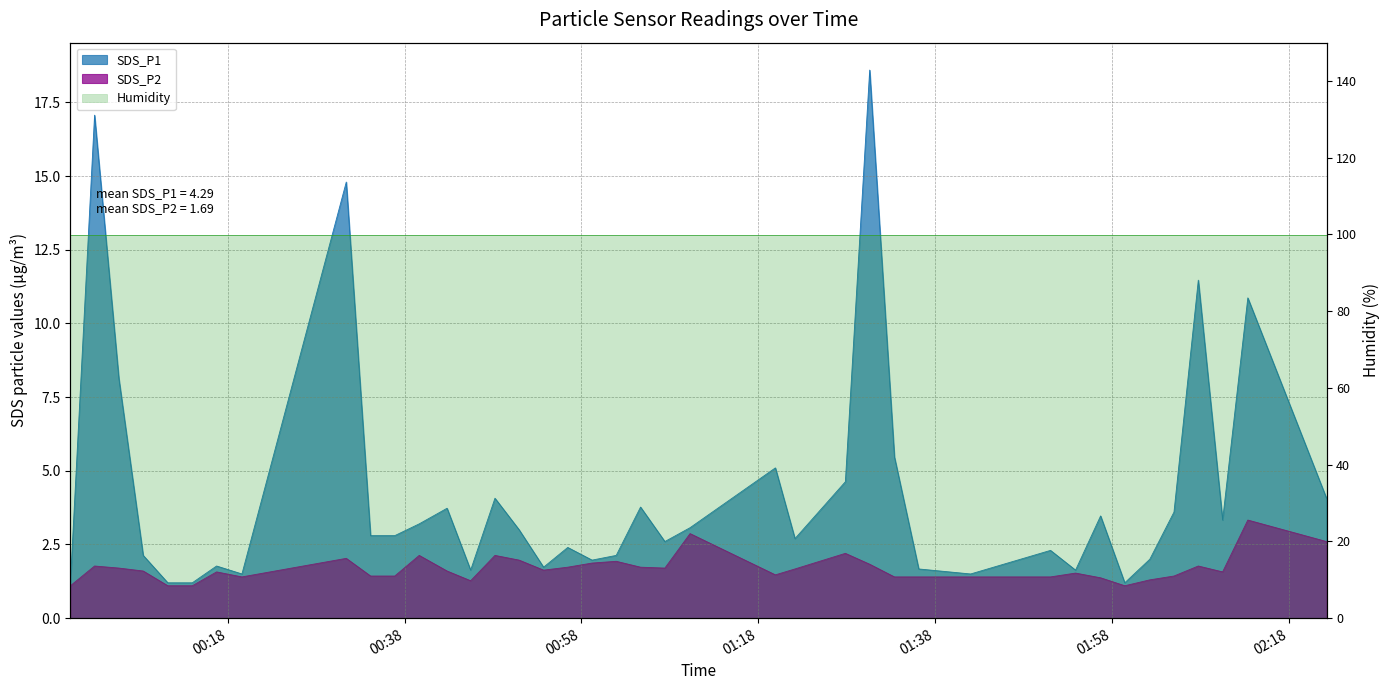

Which series has the widest spread of values?

SDS_P1